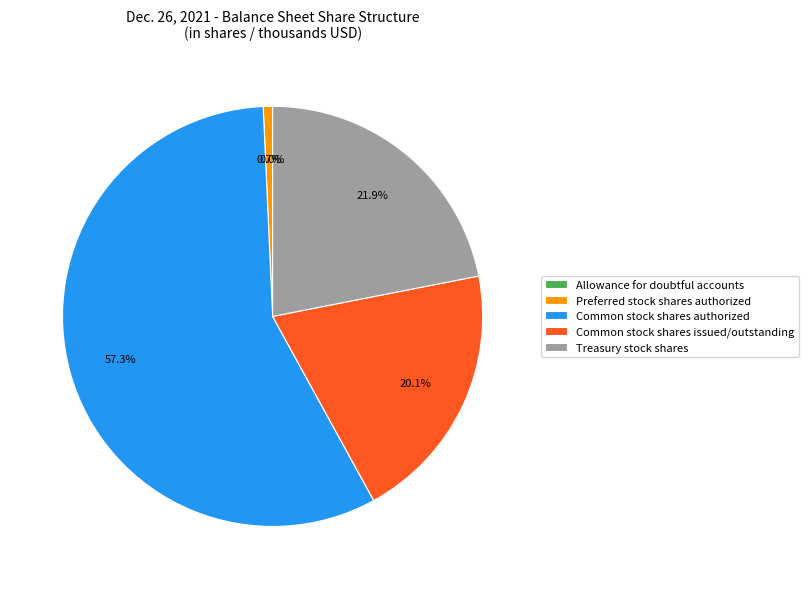

Which slice represents more than half of the pie?

Common stock shares authorized